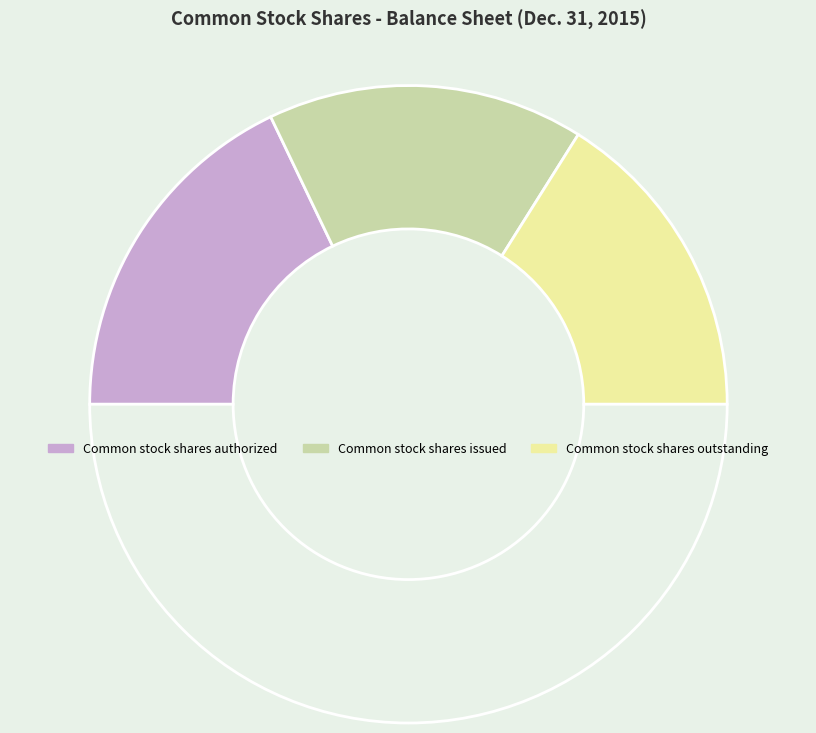

How many segments does this pie chart have?

4